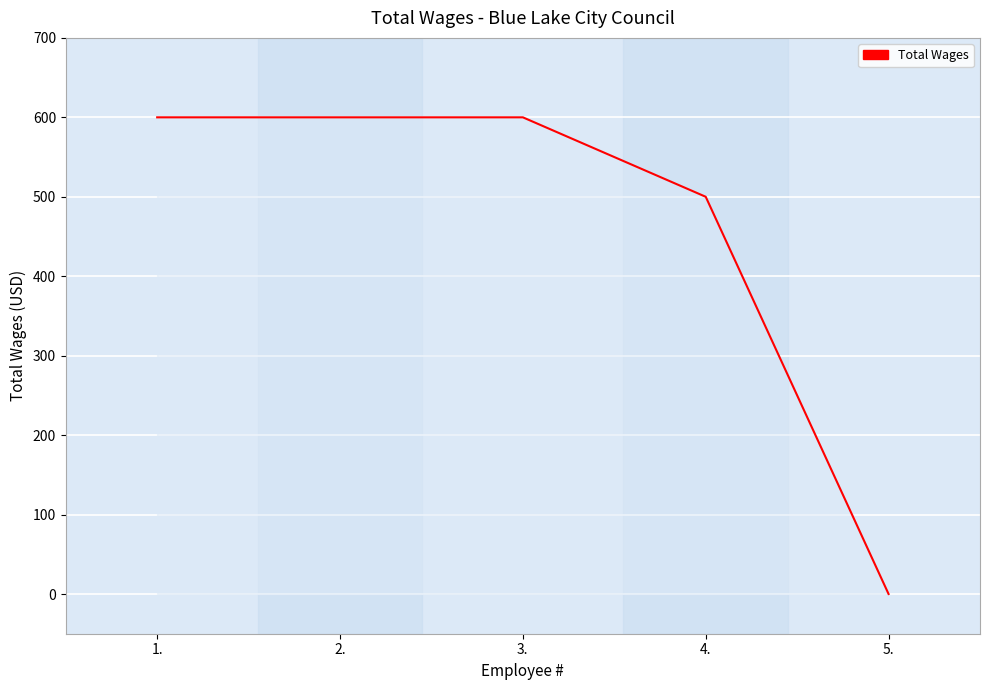

The value at 4. is 500. True or false?

True